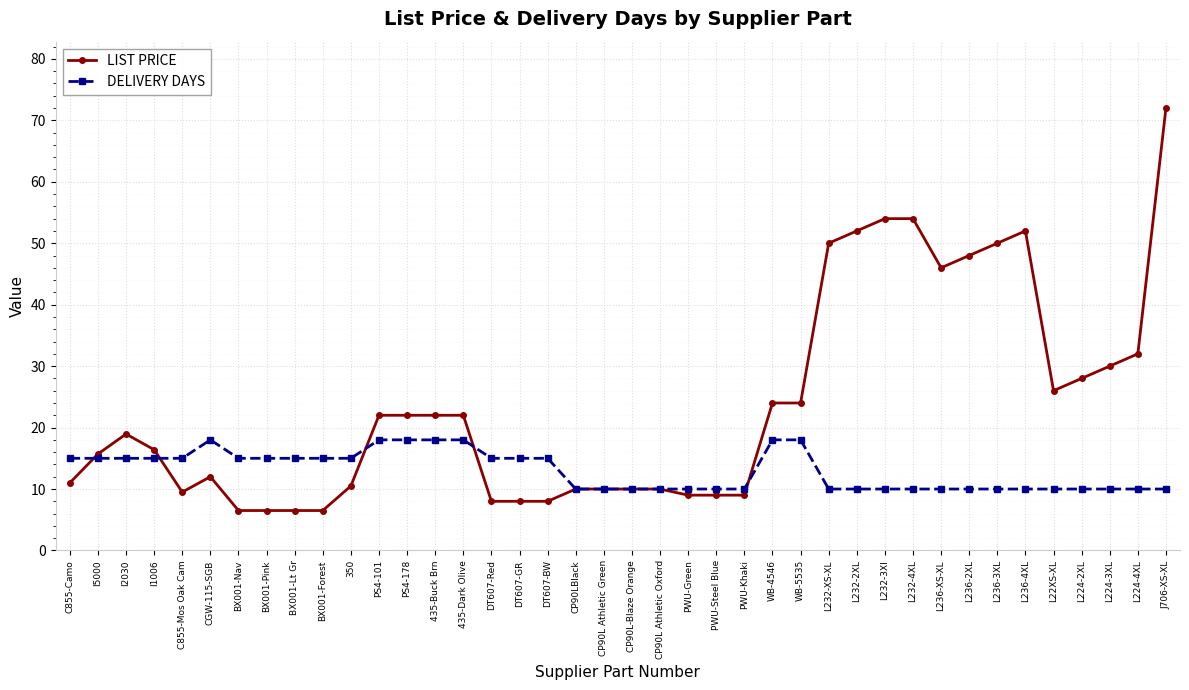

The DELIVERY DAYS series shows 10.7 at WB-5535. True or false?

False